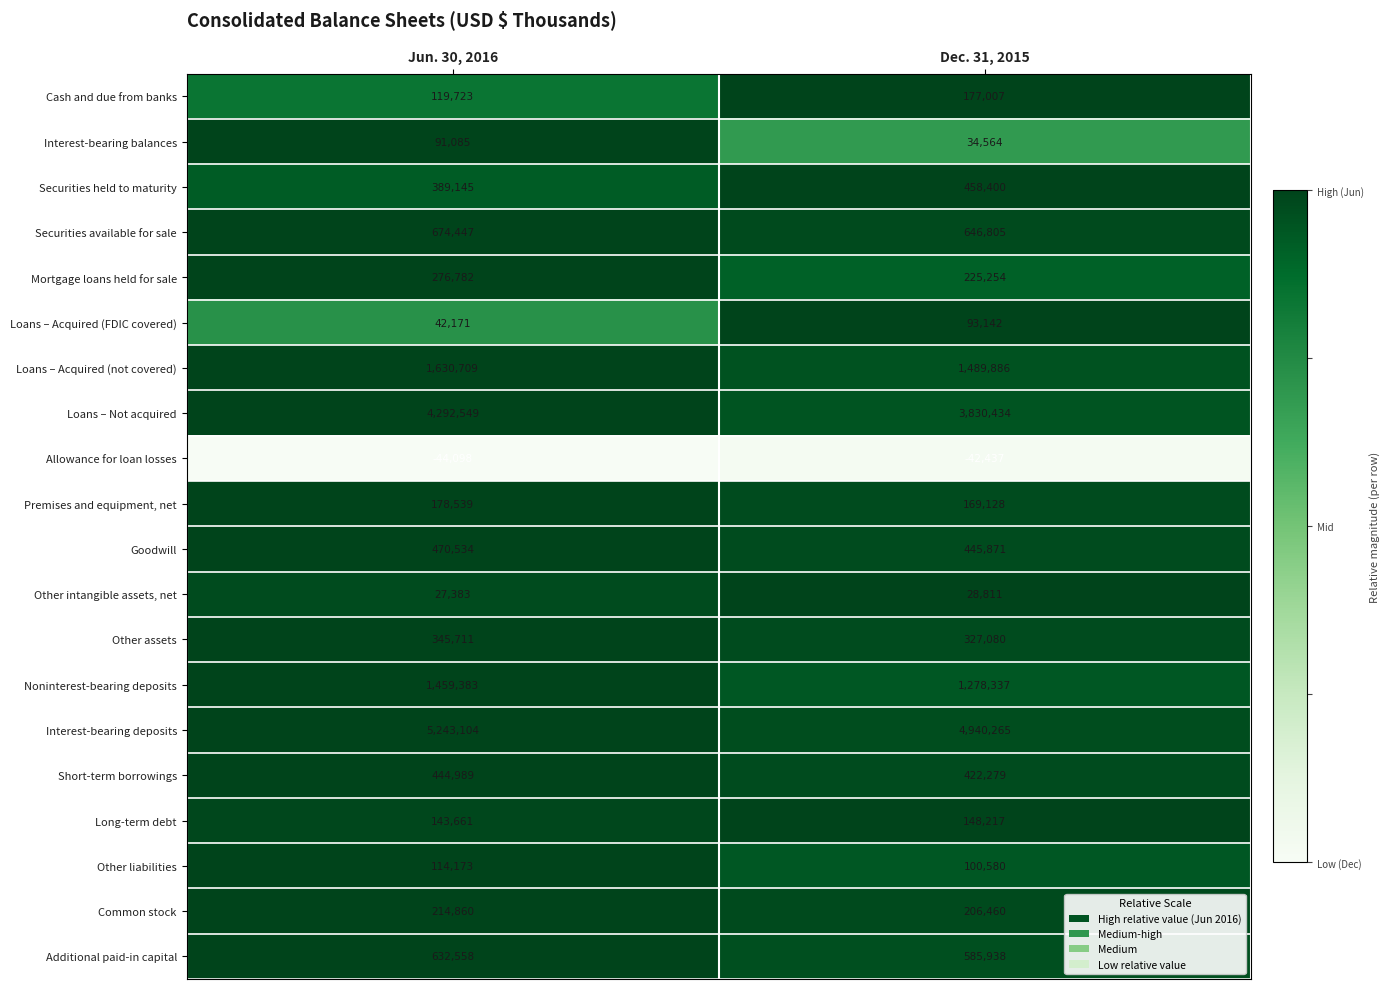

At which label is Long-term debt closest to 145939?

Jun. 30, 2016